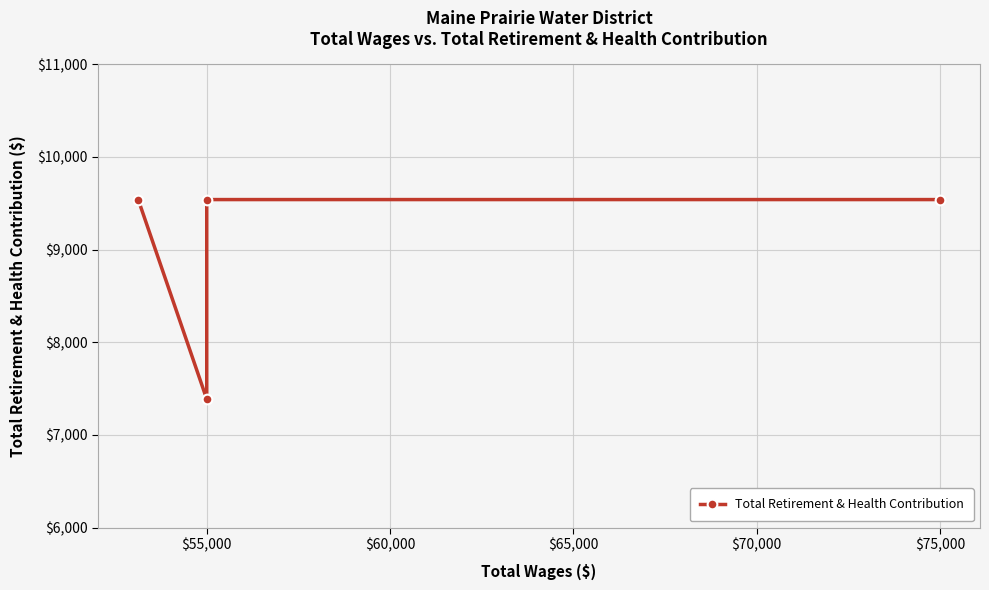

What is the value of the 2nd point from the left?

9540